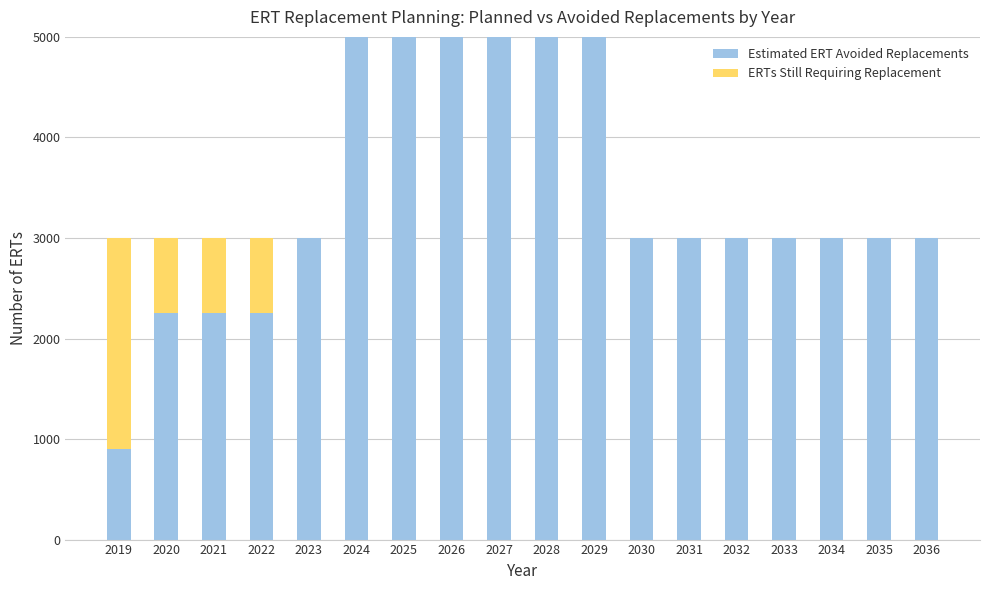

What value does the Estimated ERT Avoided Replacements series have at 2019?

900